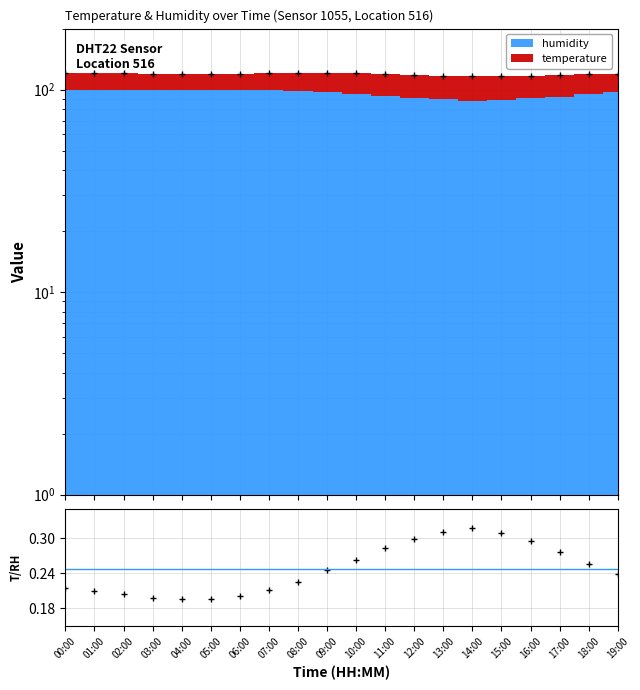

What is the value of the 4th point from the left?

0.2